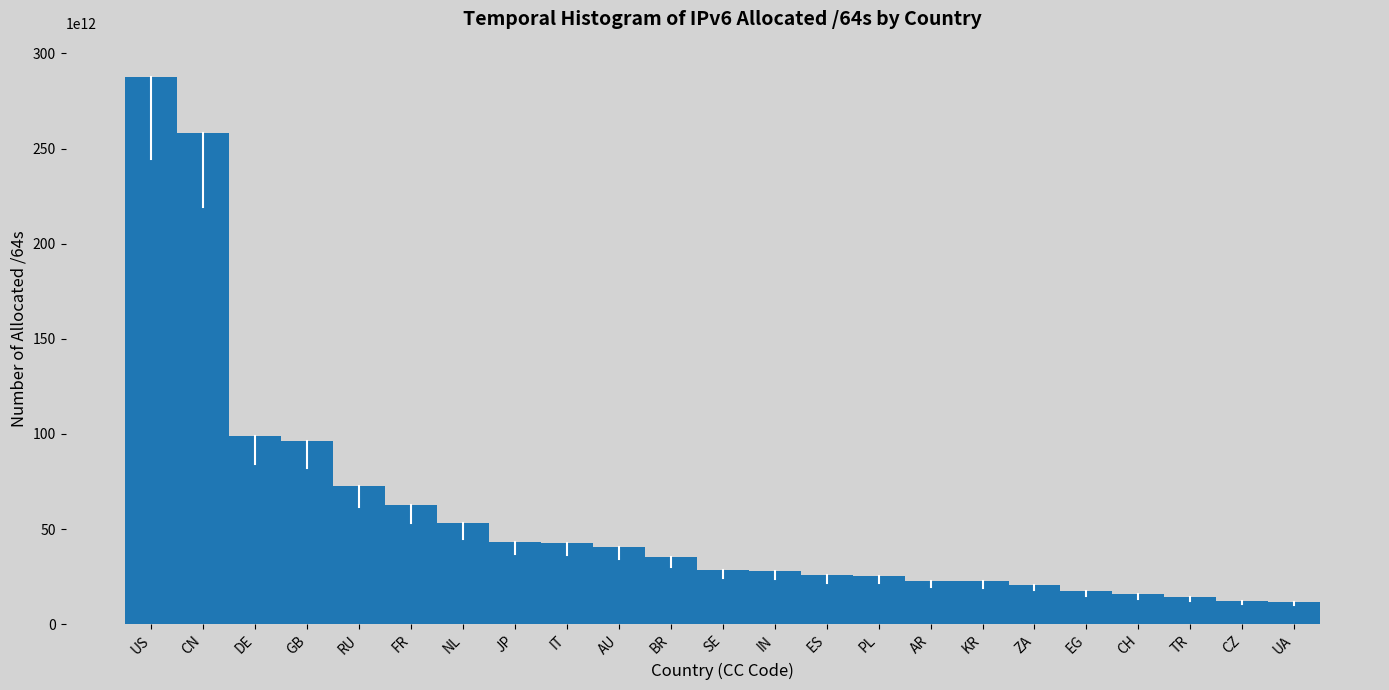

At which category does the chart reach its peak across all series?

US